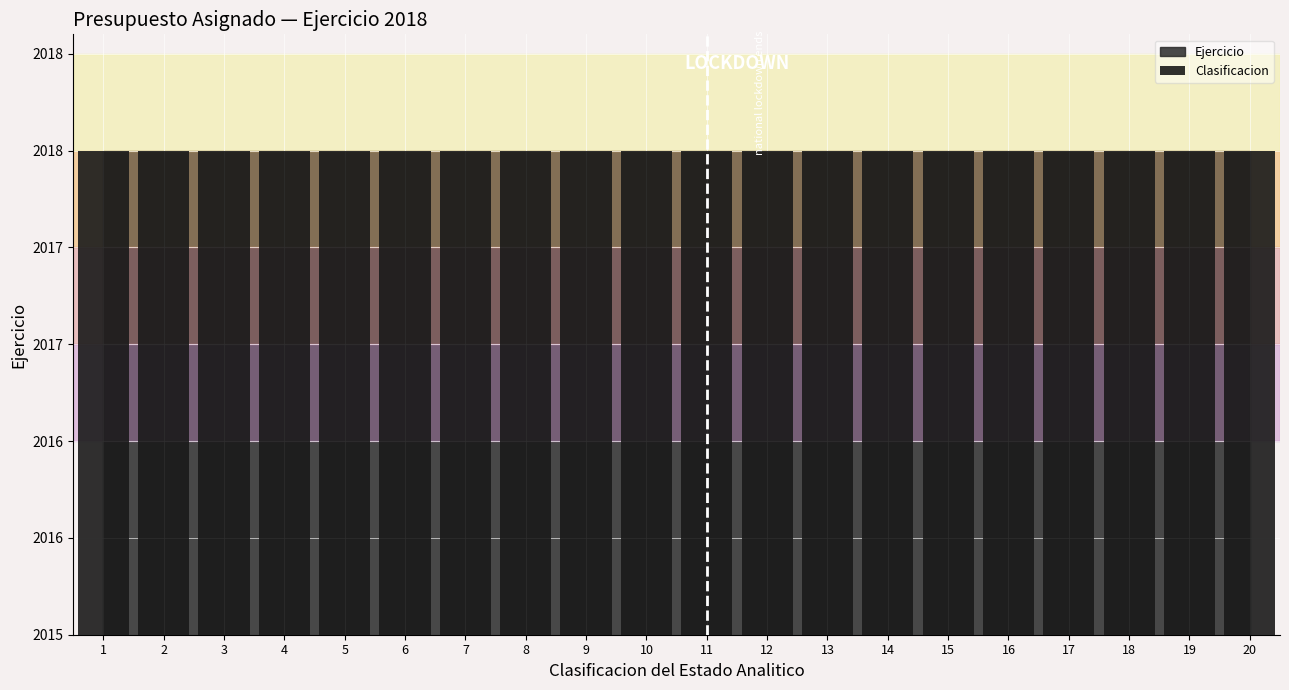

What is the value of the Ejercicio bar at the 15th from the left?

2018